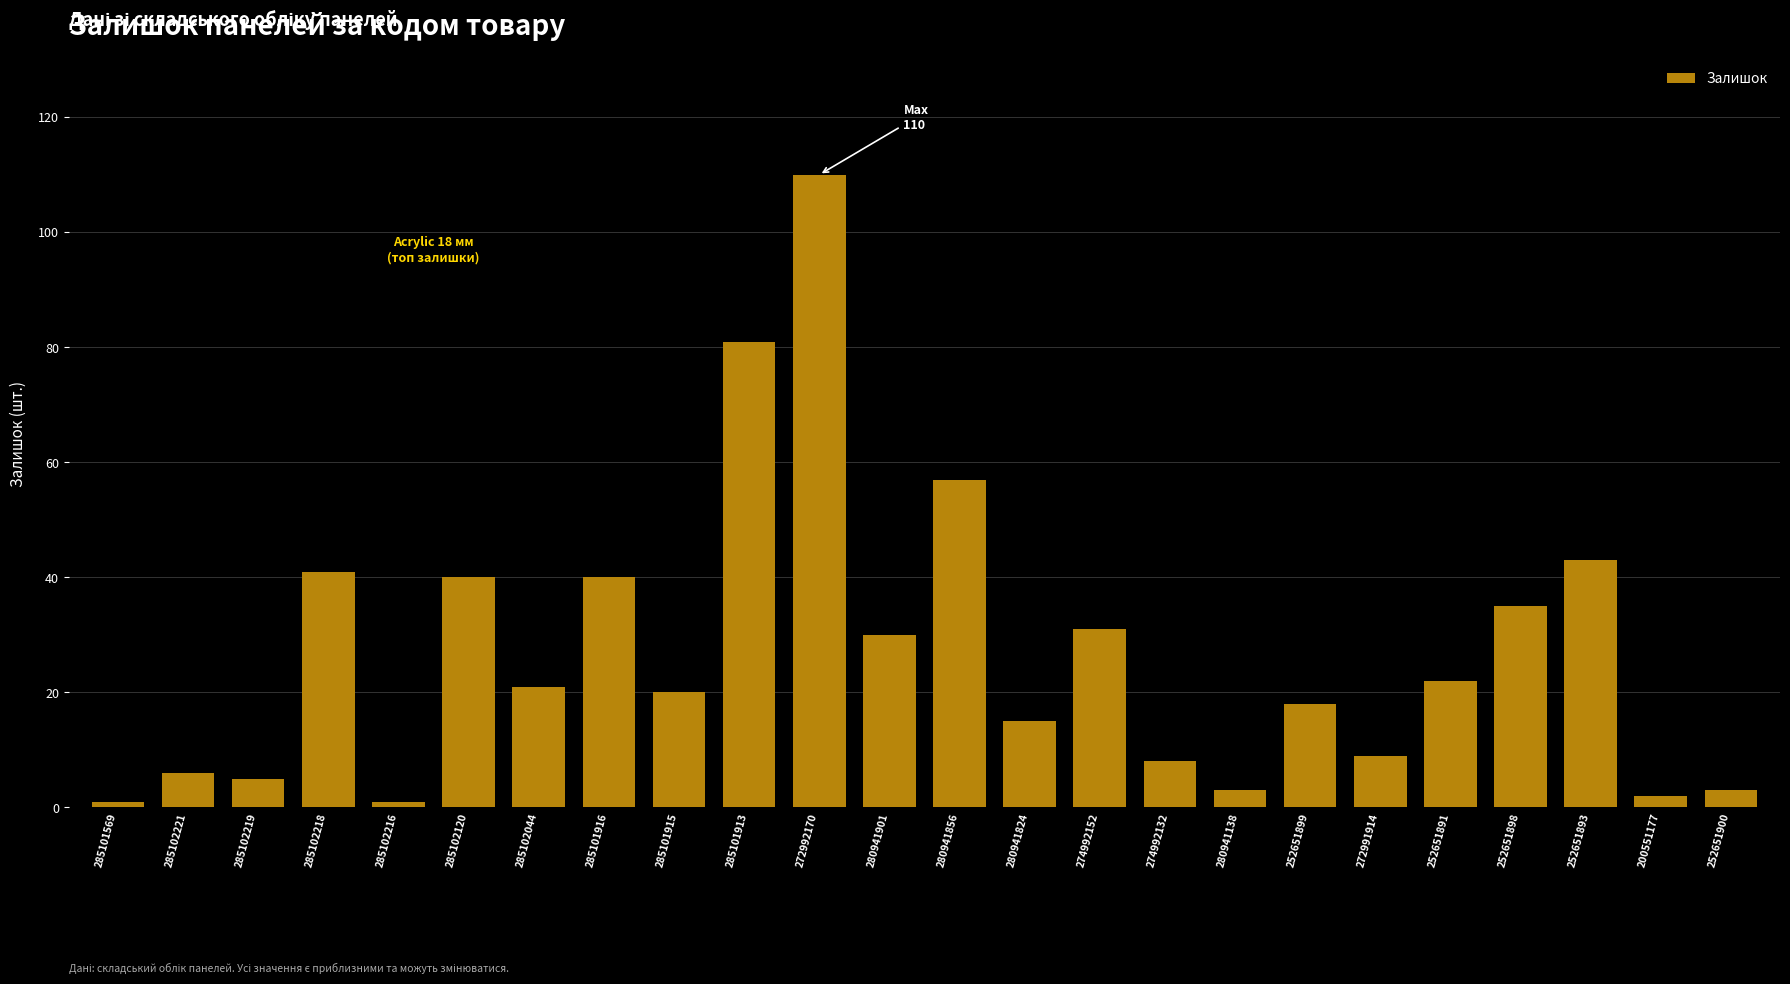

What position from the right is 285101569?

24